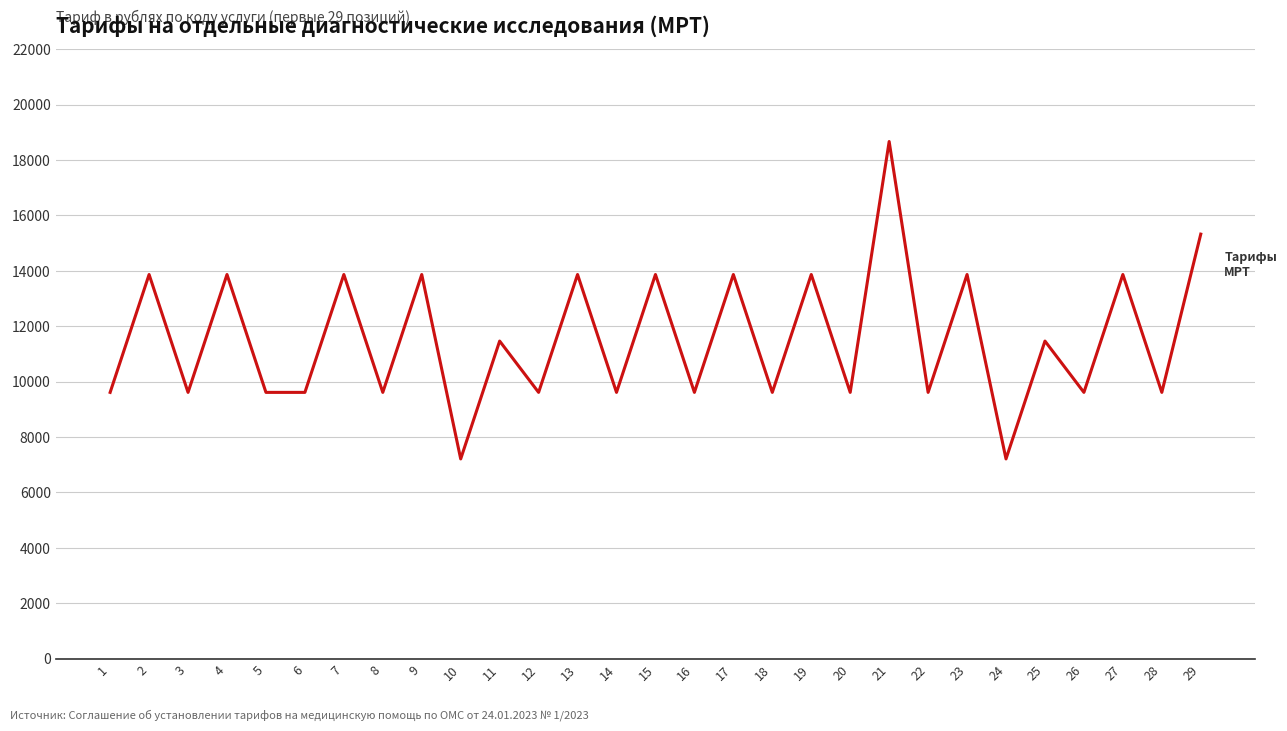

What is the minimum value shown in the chart?

7208.0